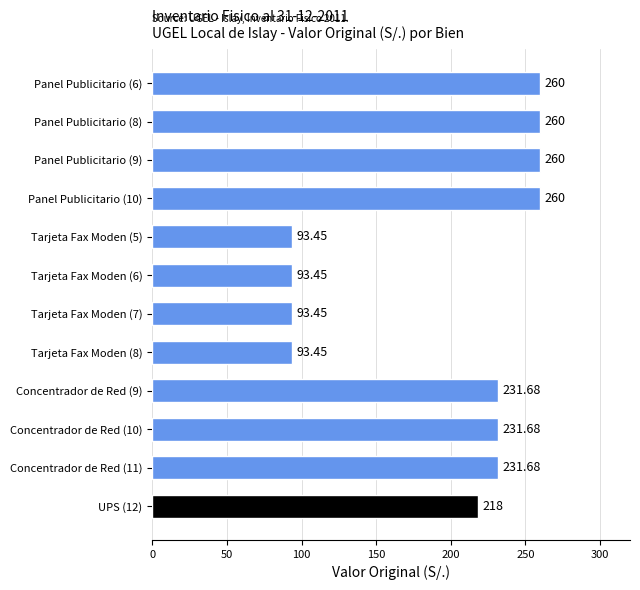

What is the average value?

193.9